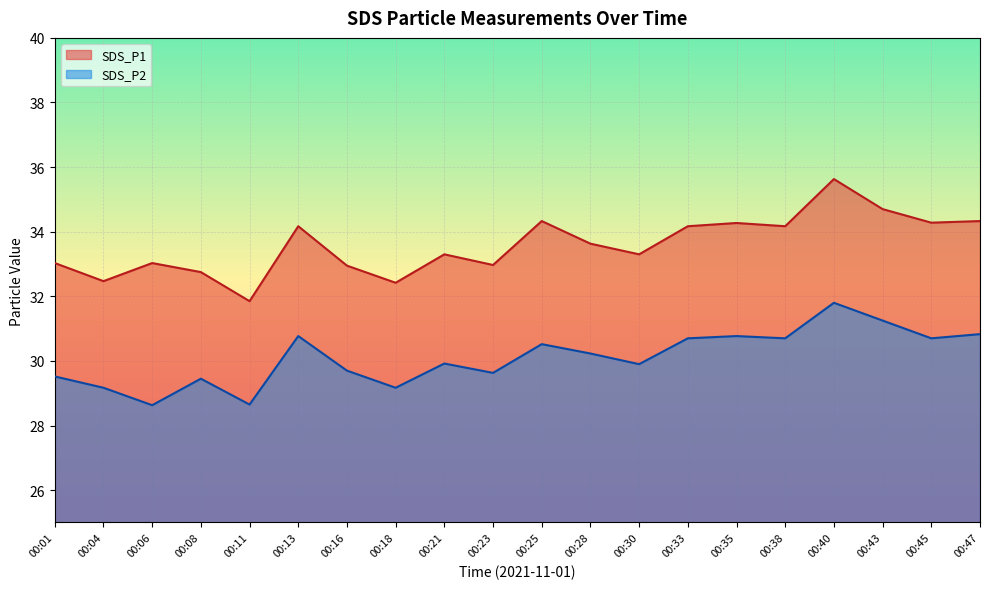

True or false: SDS_P2 and SDS_P1 intersect in this chart.

False